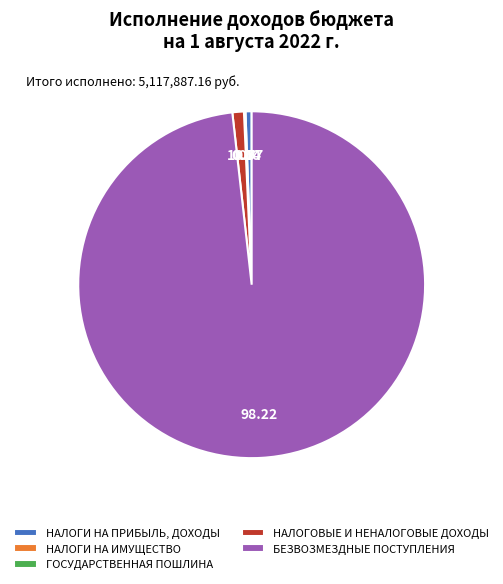

Do БЕЗВОЗМЕЗДНЫЕ ПОСТУПЛЕНИЯ and НАЛОГОВЫЕ И НЕНАЛОГОВЫЕ ДОХОДЫ together represent more than half of the pie?

Yes